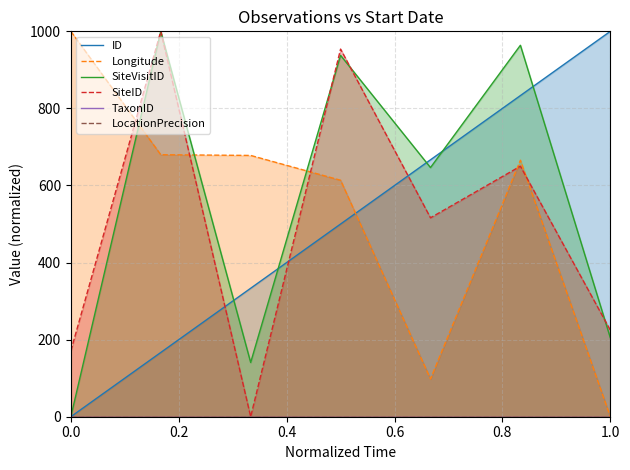

Which series ends up on top after the final intersection of SiteVisitID and Longitude?

SiteVisitID